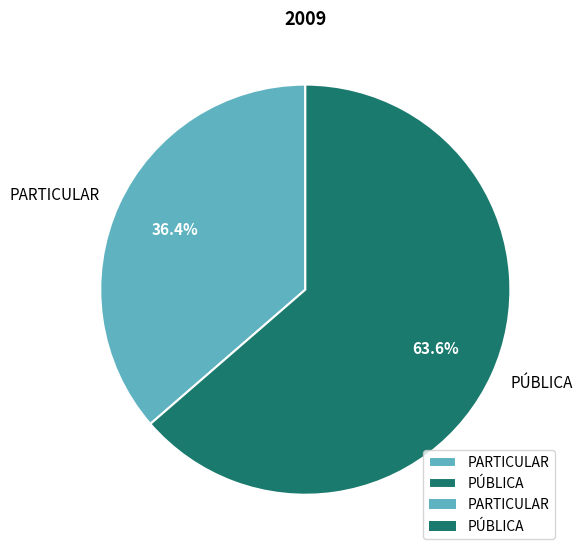

To the nearest percent, what portion does PÚBLICA represent?

64%